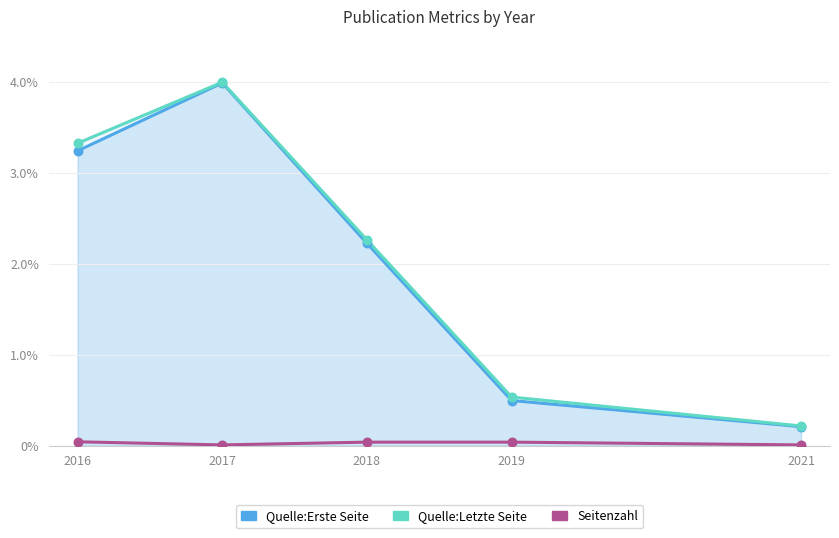

What is the total value across all series at 2016?

6.6